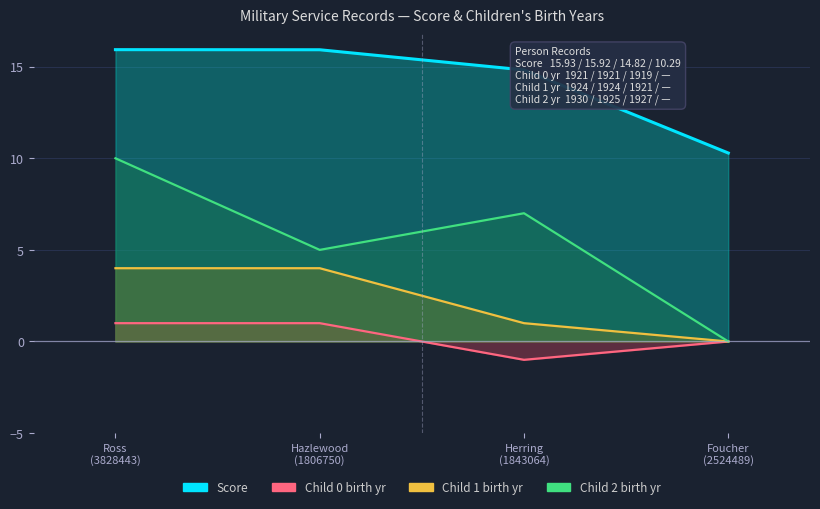

Reading right to left, list all the values displayed in this chart.

Score: 10.3	14.8	15.9	15.9
Child 0 birth yr: 0.0	-1.0	1.0	1.0
Child 1 birth yr: 0.0	1.0	4.0	4.0
Child 2 birth yr: 0.0	7.0	5.0	10.0